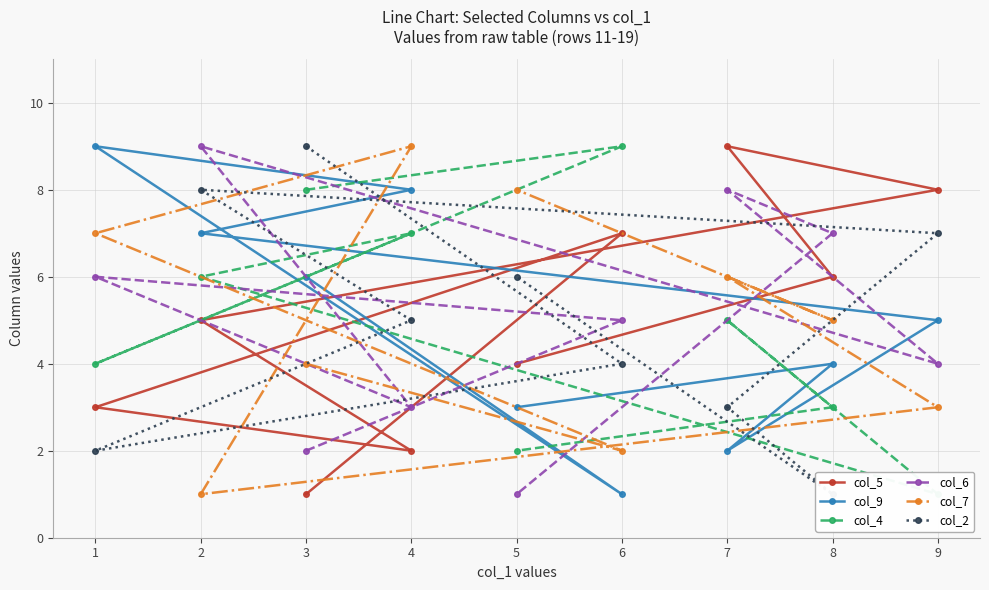

At which label does col_4 reach its peak?

6